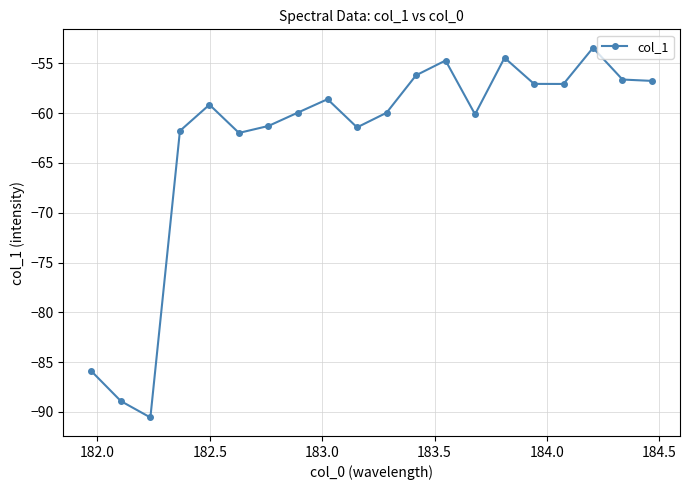

Does the chart have visible grid lines?

Yes